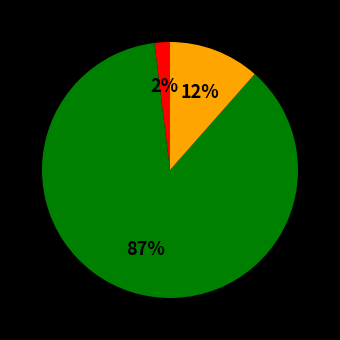

To the nearest percent, what is the average slice percentage?

33%